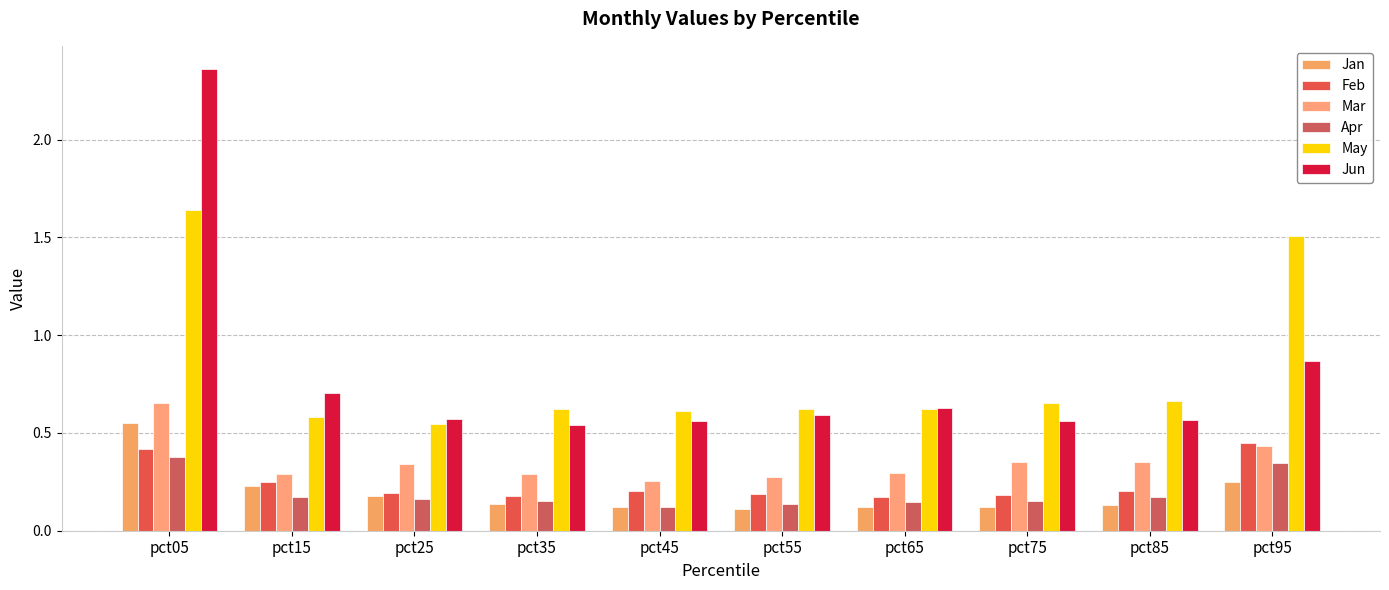

List the series in order of their peak value, lowest first.

Apr, Feb, Jan, Mar, May, Jun